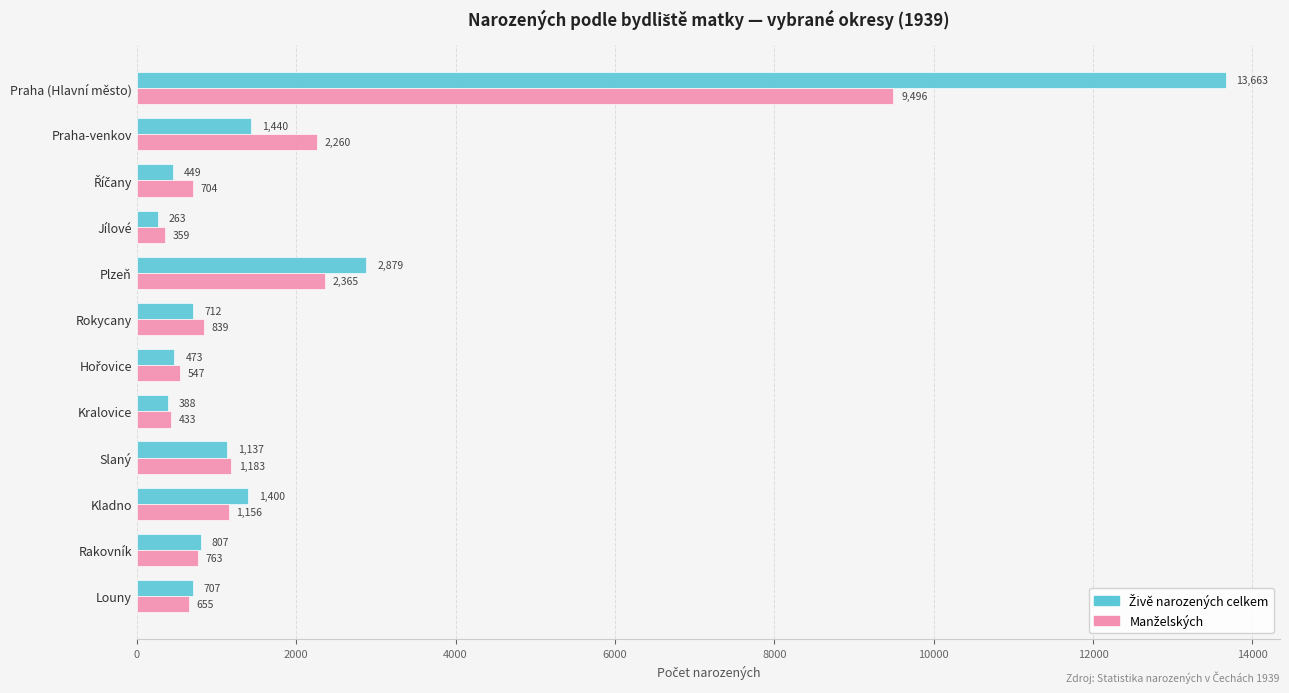

What is the difference between the highest and lowest values at Louny?

52